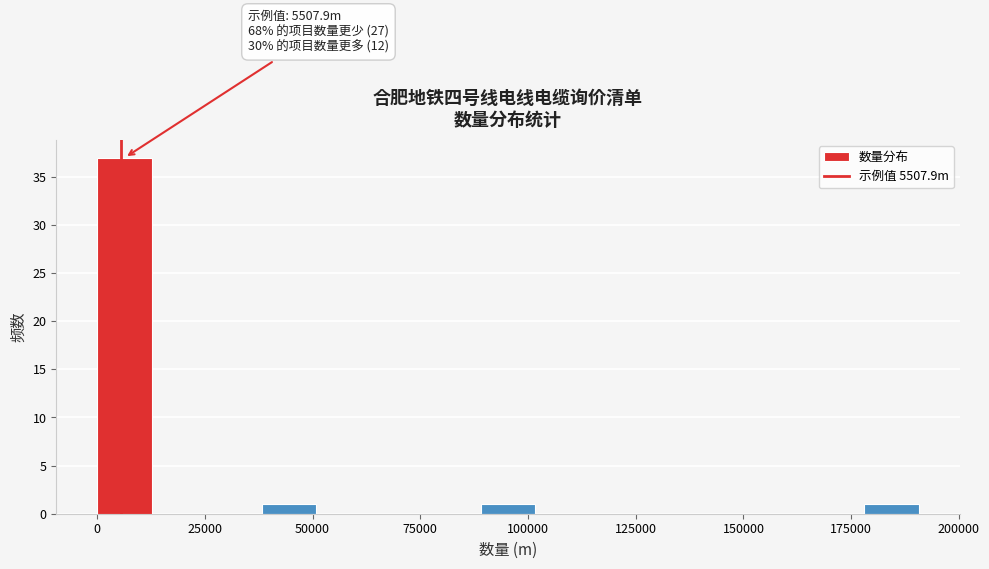

Around what value on the x-axis is the tallest bar? Give the approximate position of its centre, as read against the axis.

5000